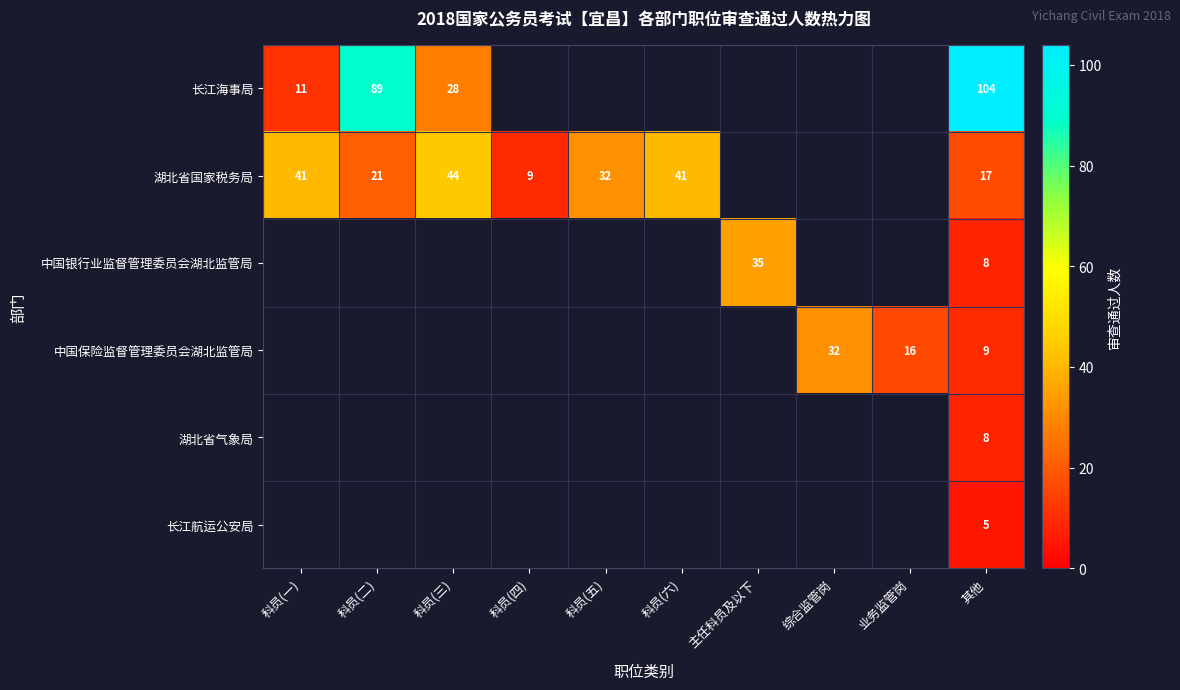

True or false: 湖北省国家税务局 has a value of 21 at 科员(二).

True